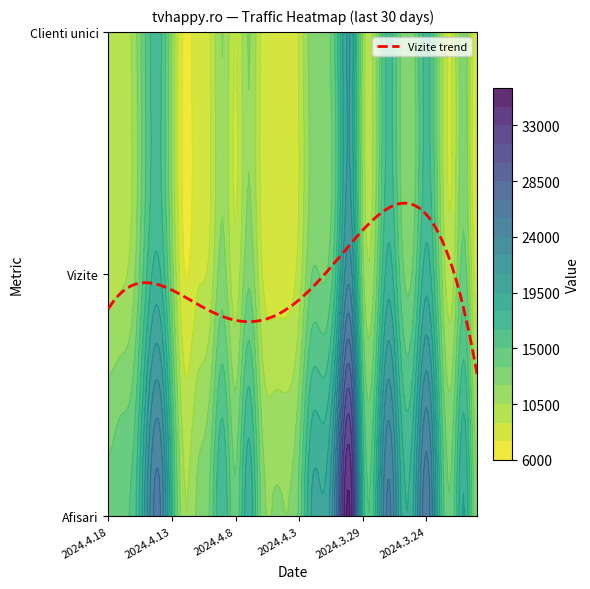

What is the difference between the maximum and second lowest values in the Afisari series?

22438